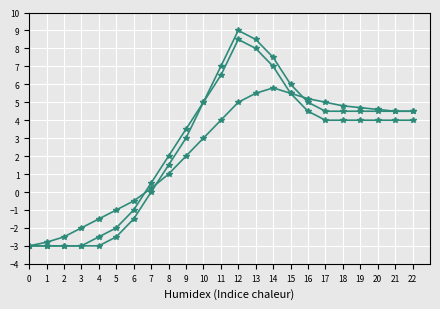

Is this an area chart (filled region under the line)?

No